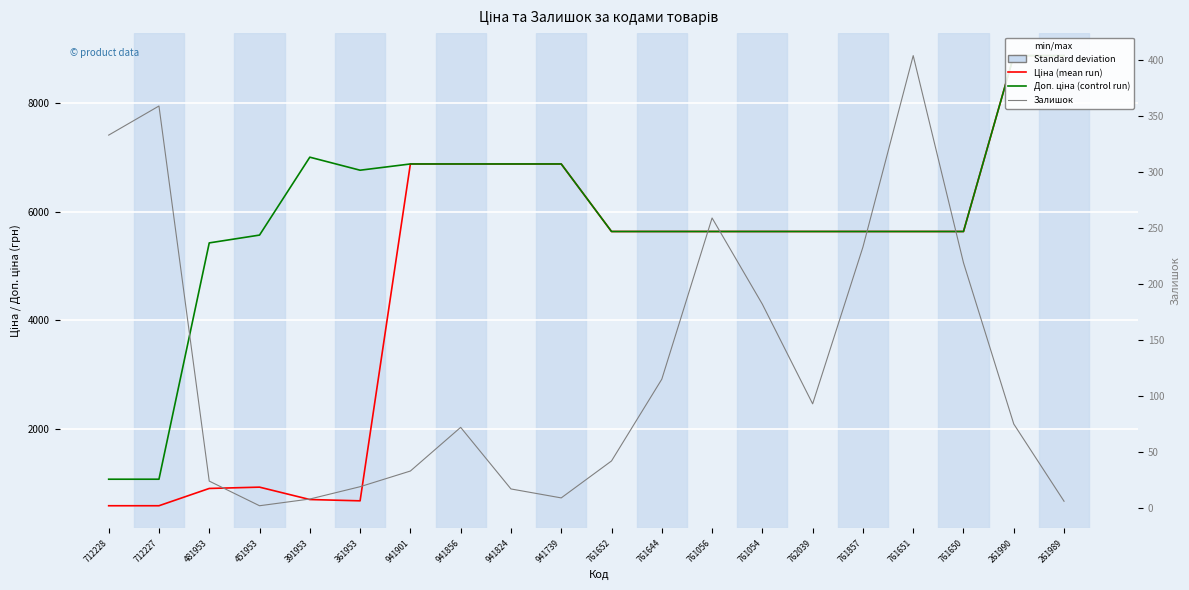

How many lines are shown in the chart?

3